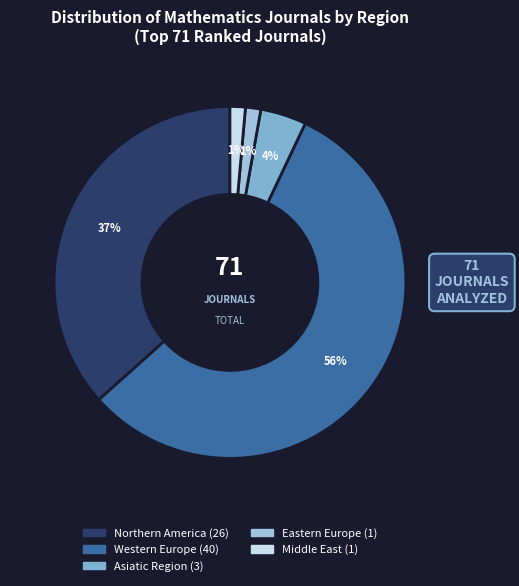

What is the smallest slice in the pie chart?

Eastern Europe